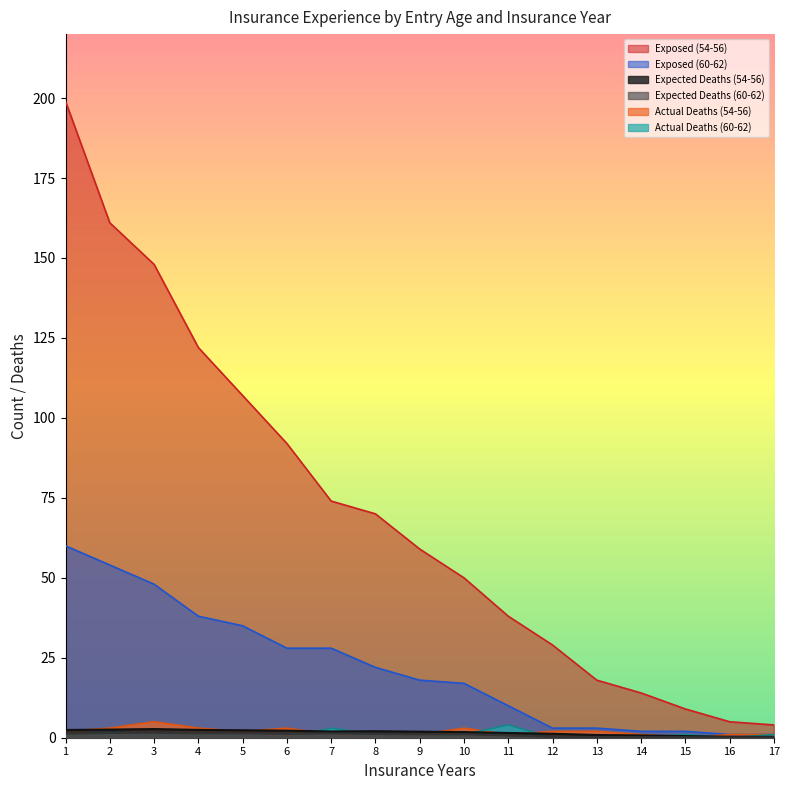

What is the sum of the Actual Deaths (54-56) values at 11 and 14?

2.0